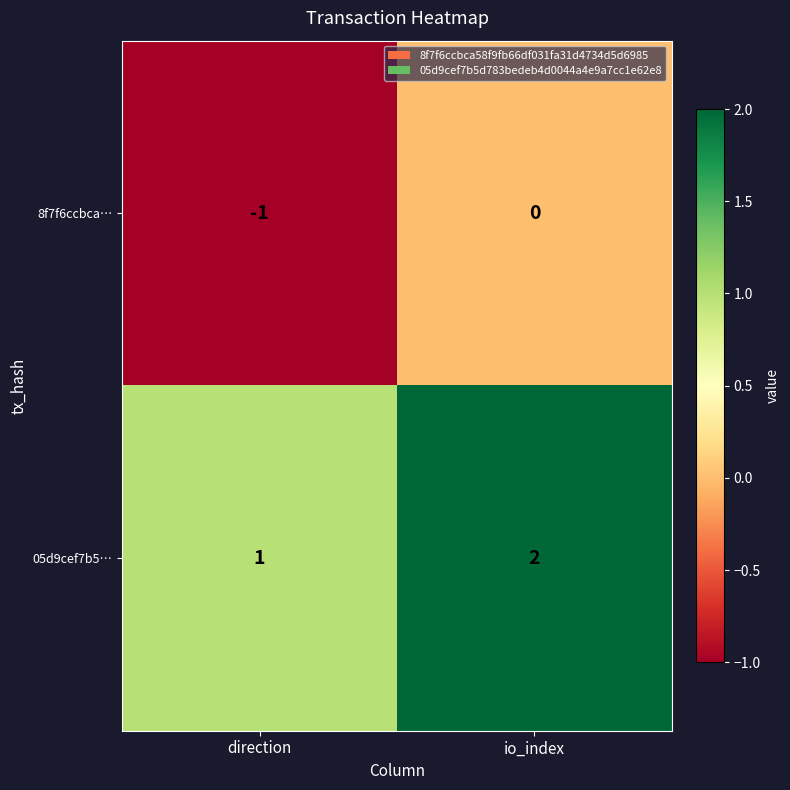

What is the difference between the highest and lowest values at direction?

2